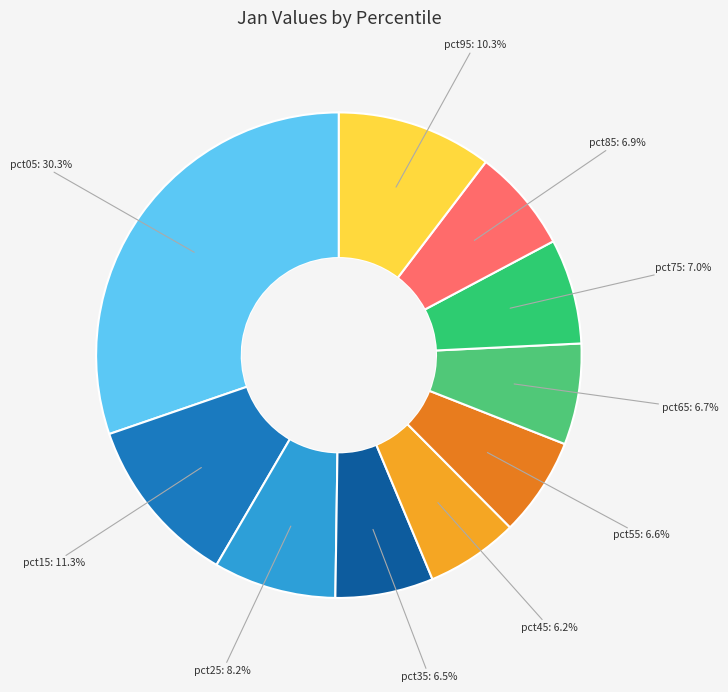

True or false: pct65 accounts for 19% of the total.

False